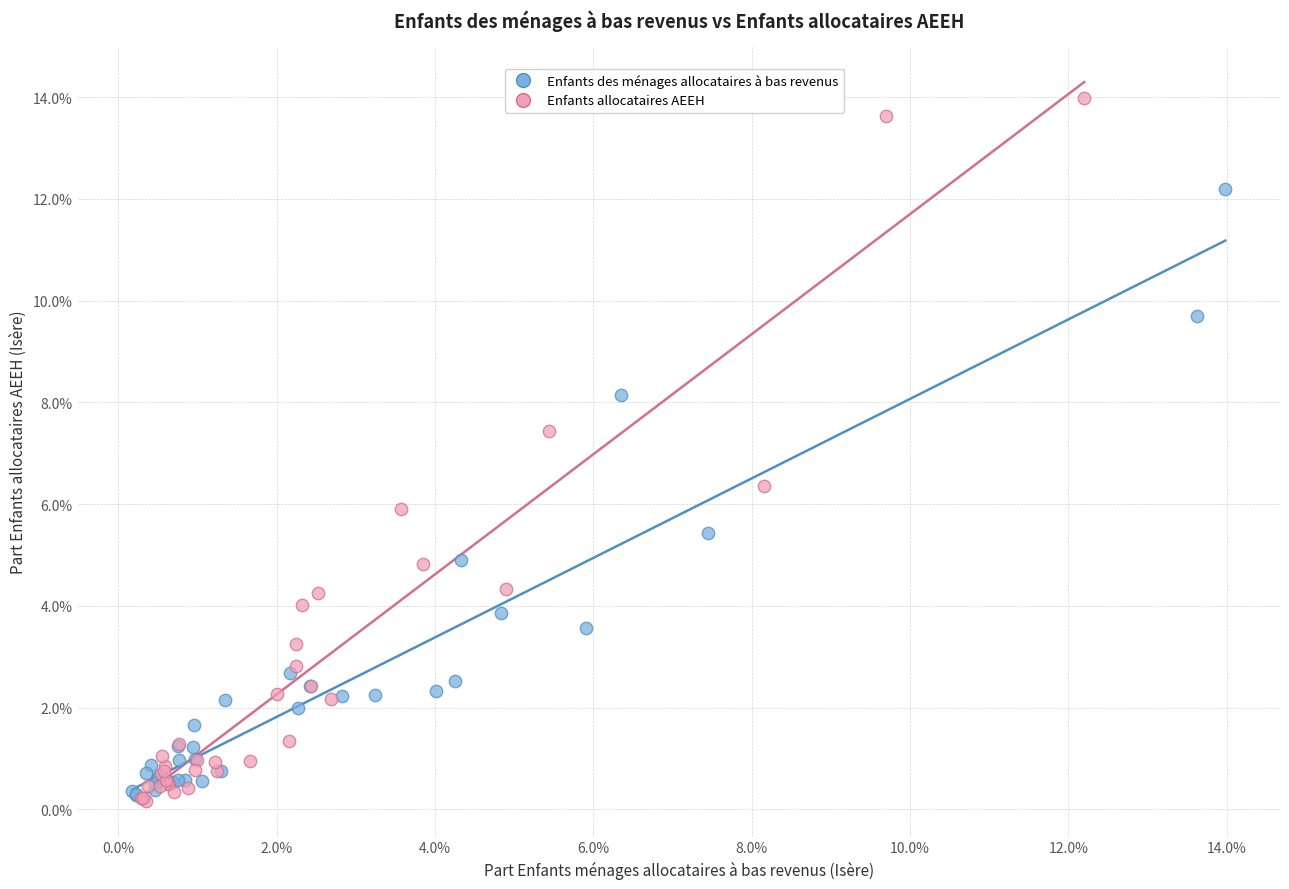

What are all the series names shown in the legend?

Enfants des ménages allocataires à bas revenus, Enfants allocataires AEEH